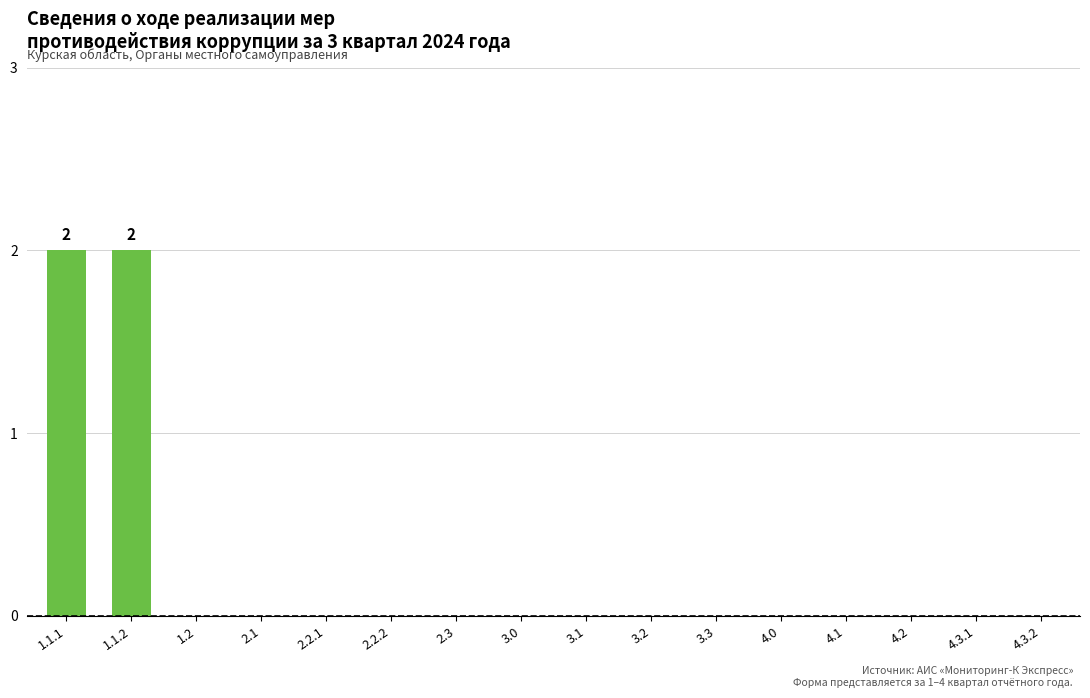

Reading left to right, transcribe all the data shown in this chart.

2	2	0	0	0	0	0	0	0	0	0	0	0	0	0	0